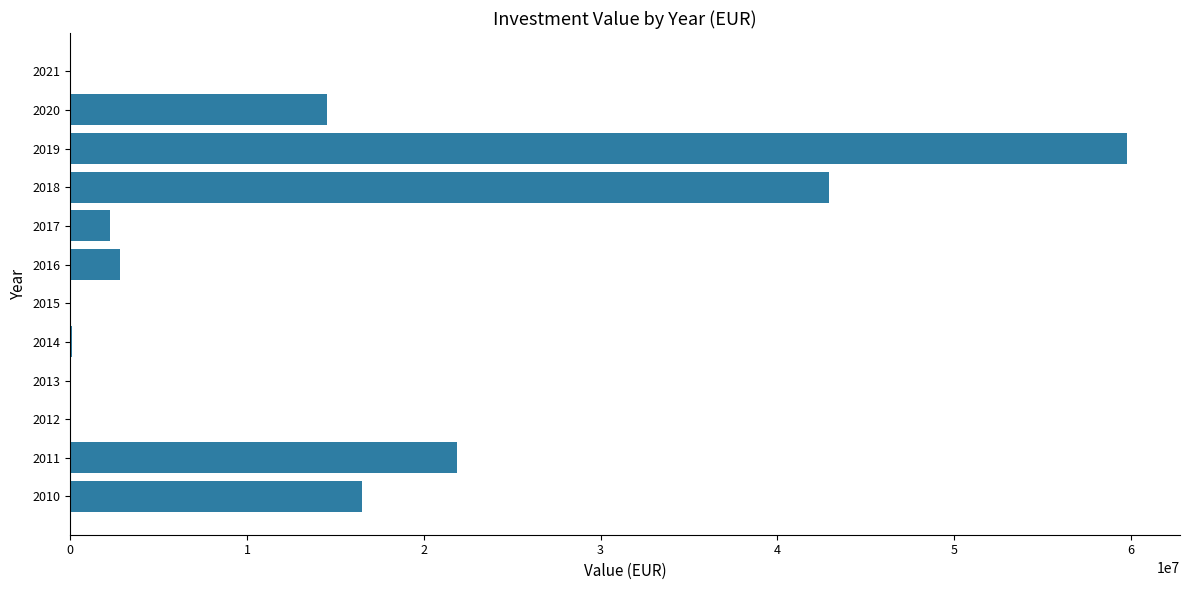

Is it true that the value at 2021 is 0?

True